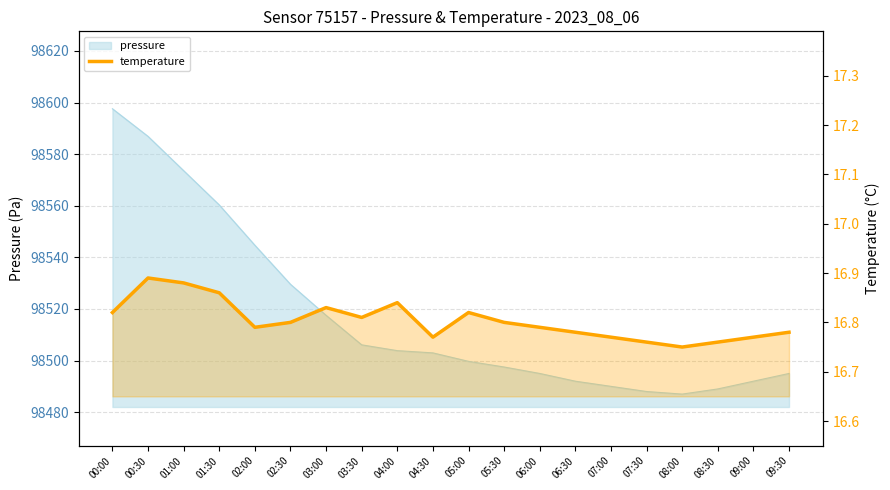

The chart shows a value of 25.5 at 09:00. True or false?

False